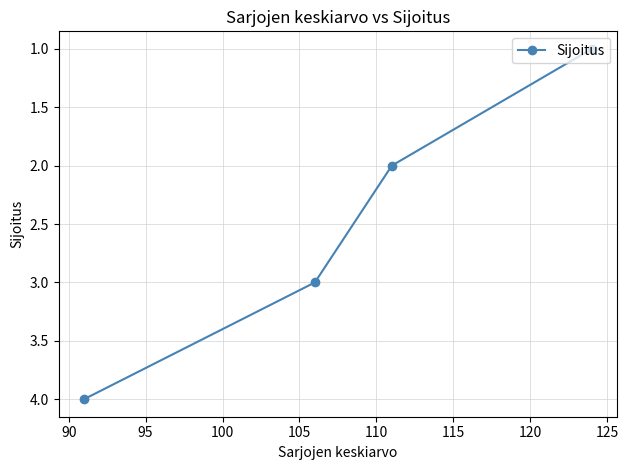

True or false: the data has more than 1 interior local peaks.

False